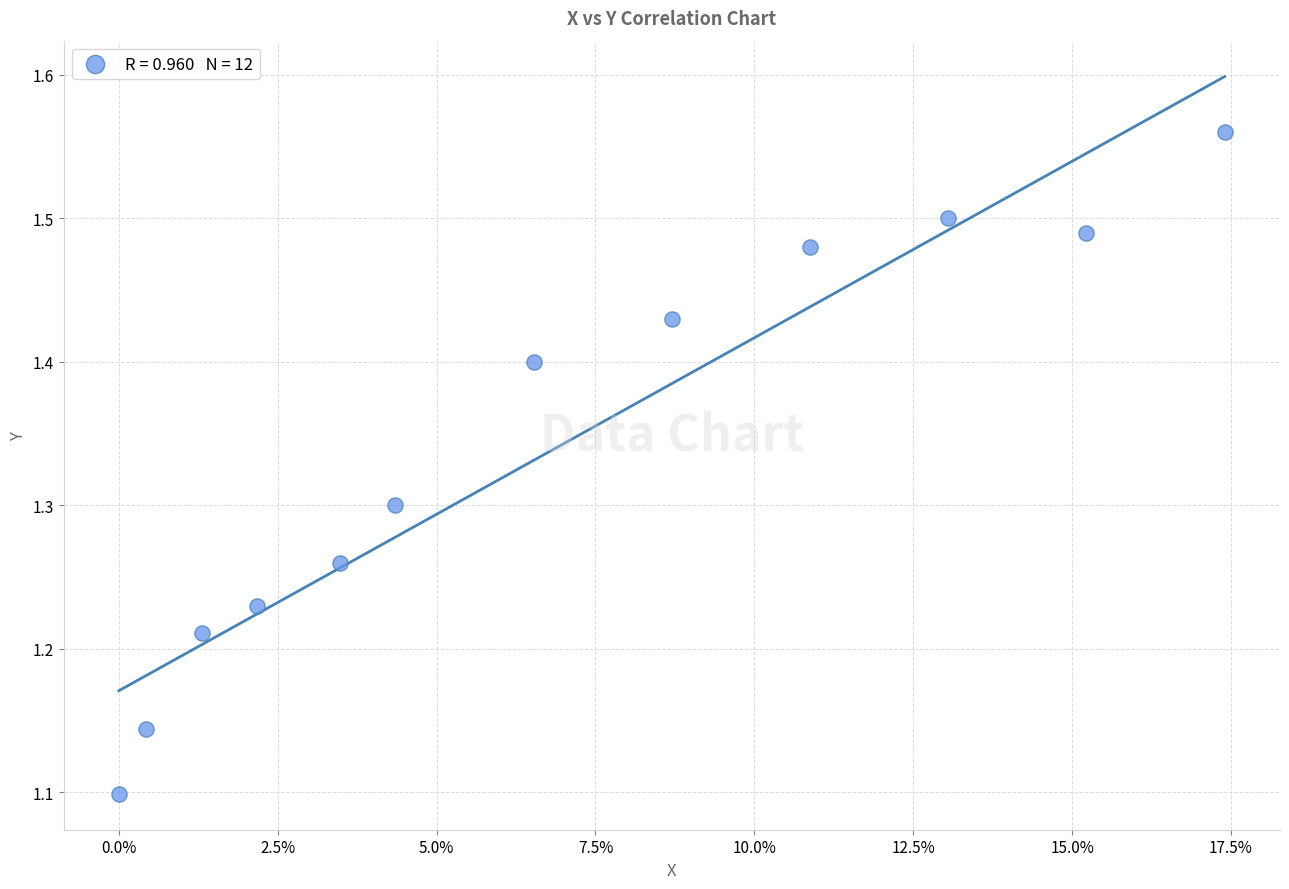

What is the range of Y values (max minus min)?

0.5